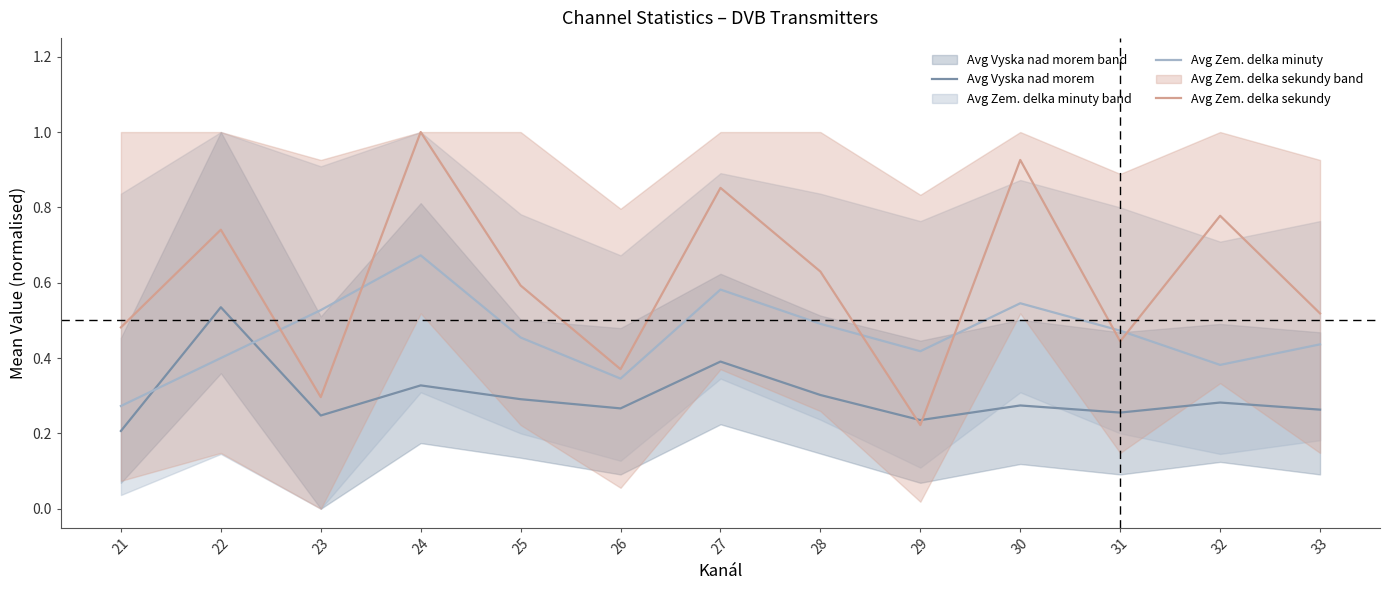

Which series changed the most between 22 and 31?

Avg Zem. delka sekundy